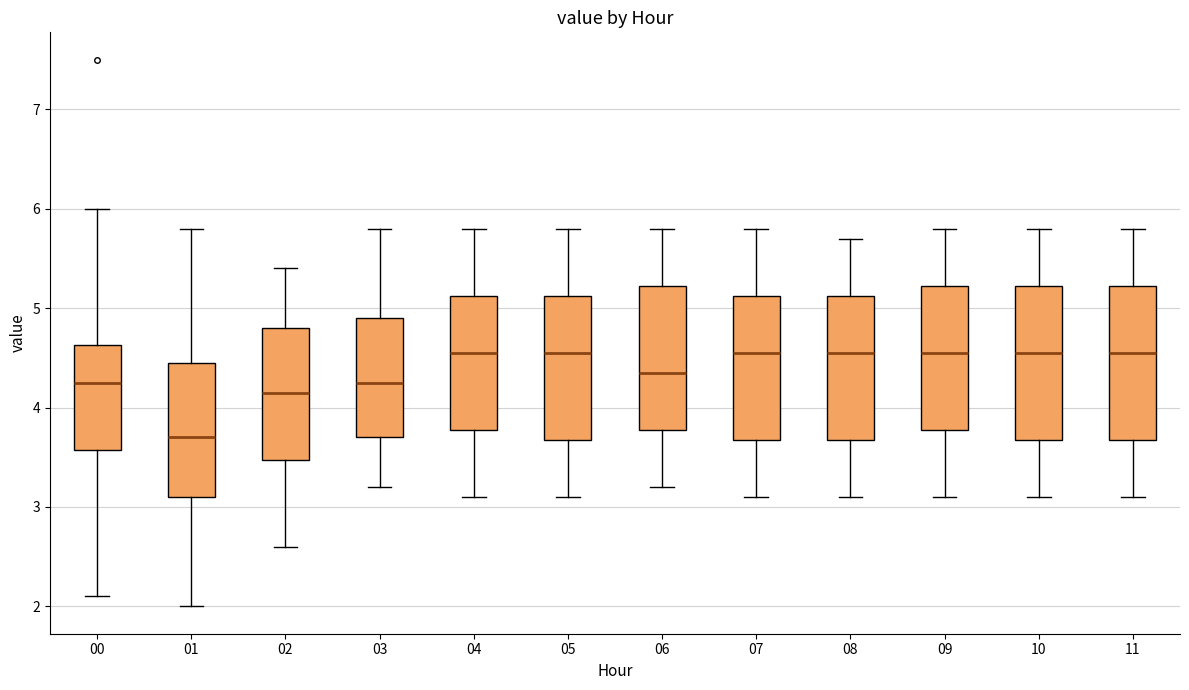

Reading left to right, transcribe this box plot: for each box, give where its median line is, the range the box spans, and where its two whiskers end, as read against the y-axis. The values are not printed on the chart, so give them approximately, as read against the axis.

00: median 4.3, box 3.6 to 4.6, whiskers 2.1 to 6.0
01: median 3.7, box 3.1 to 4.5, whiskers 2.0 to 5.8
02: median 4.2, box 3.5 to 4.8, whiskers 2.6 to 5.4
03: median 4.3, box 3.7 to 4.9, whiskers 3.2 to 5.8
04: median 4.6, box 3.8 to 5.1, whiskers 3.1 to 5.8
05: median 4.6, box 3.7 to 5.1, whiskers 3.1 to 5.8
06: median 4.4, box 3.8 to 5.2, whiskers 3.2 to 5.8
07: median 4.6, box 3.7 to 5.1, whiskers 3.1 to 5.8
08: median 4.6, box 3.7 to 5.1, whiskers 3.1 to 5.7
09: median 4.6, box 3.8 to 5.2, whiskers 3.1 to 5.8
10: median 4.6, box 3.7 to 5.2, whiskers 3.1 to 5.8
11: median 4.6, box 3.7 to 5.2, whiskers 3.1 to 5.8